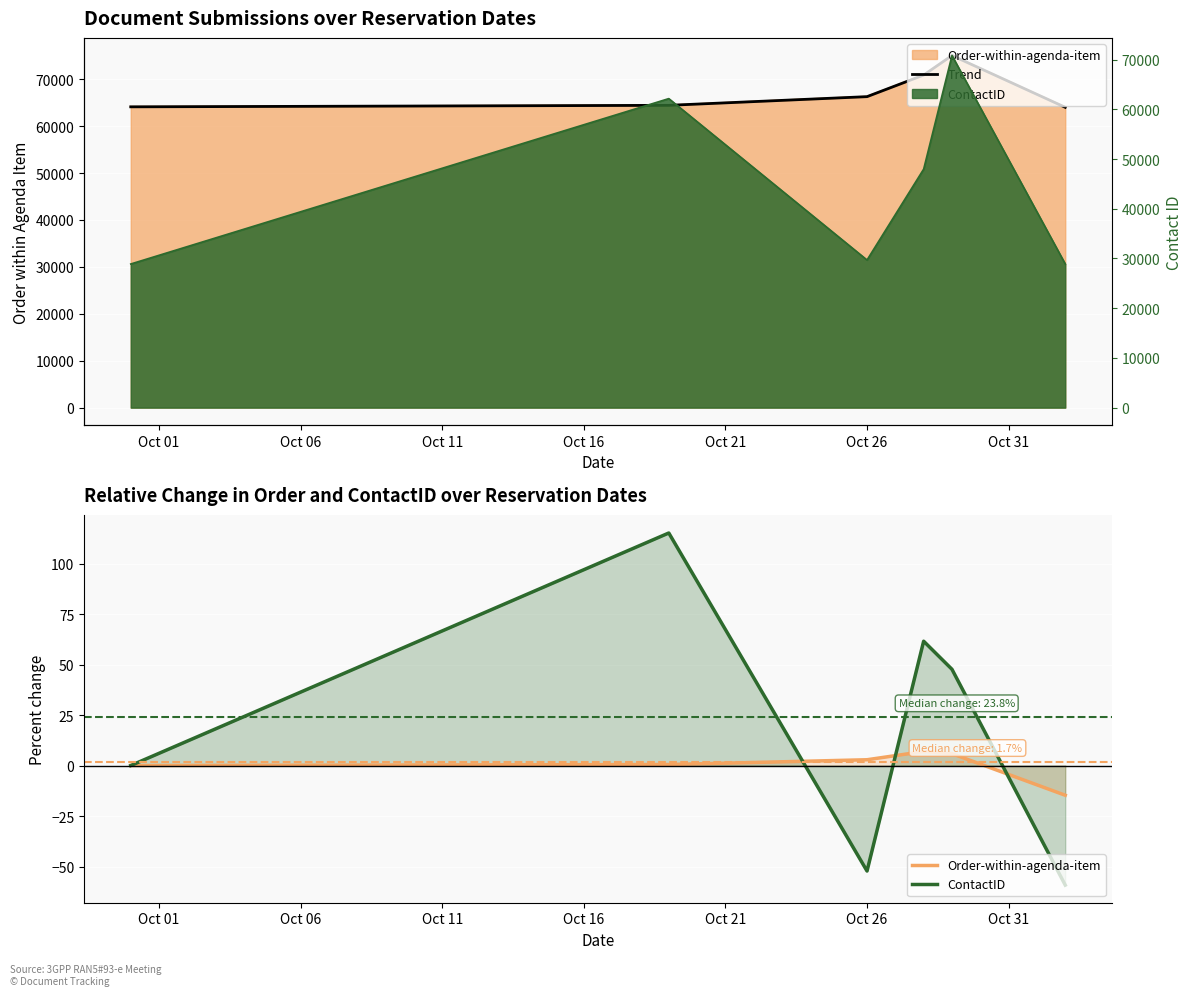

How many data points does each series have?

6